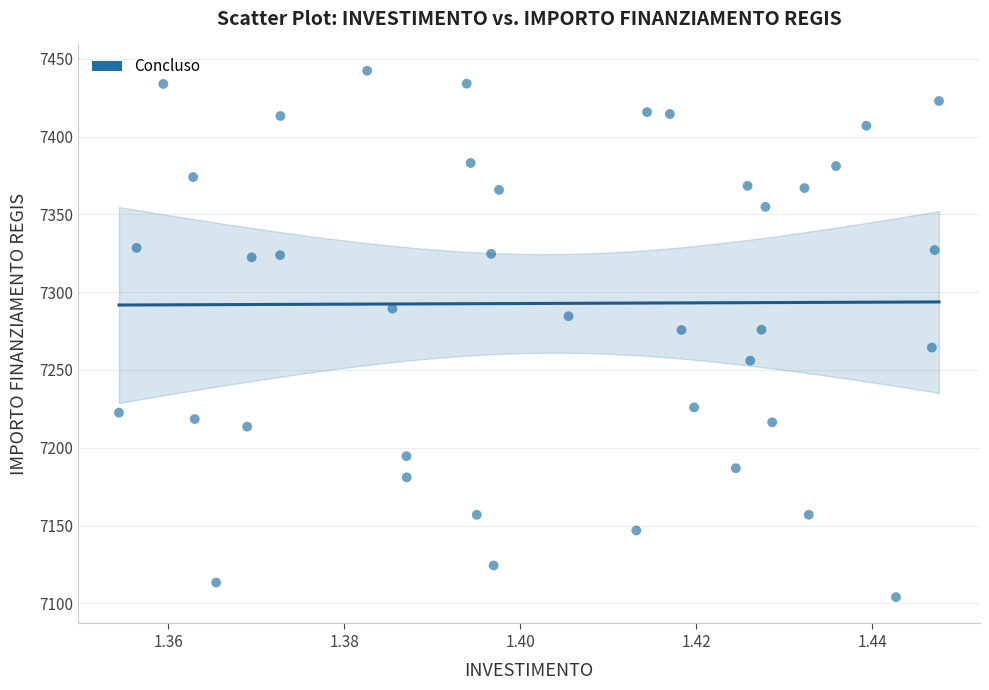

What is the range of Y values (max minus min)?

338.4